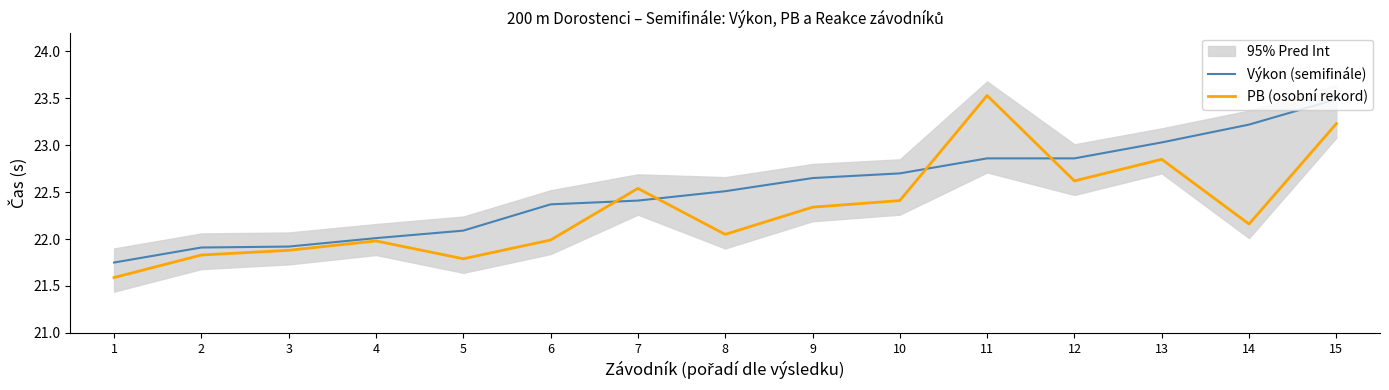

What is the difference between the maximum and minimum values in the PB (osobní rekord) series?

1.9